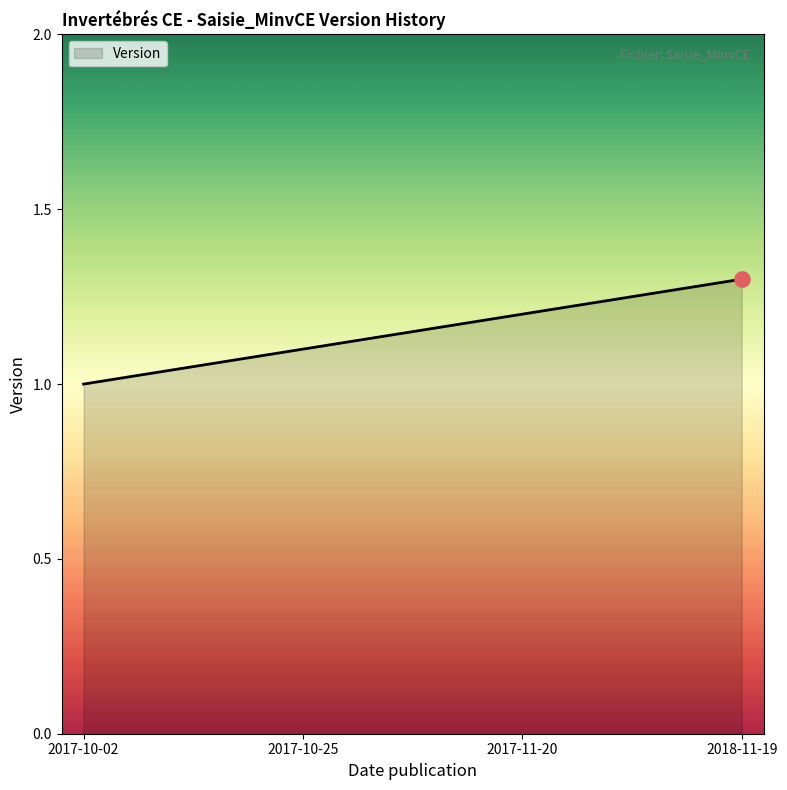

Between 2018-11-19 and 2017-10-25, which is larger?

2018-11-19